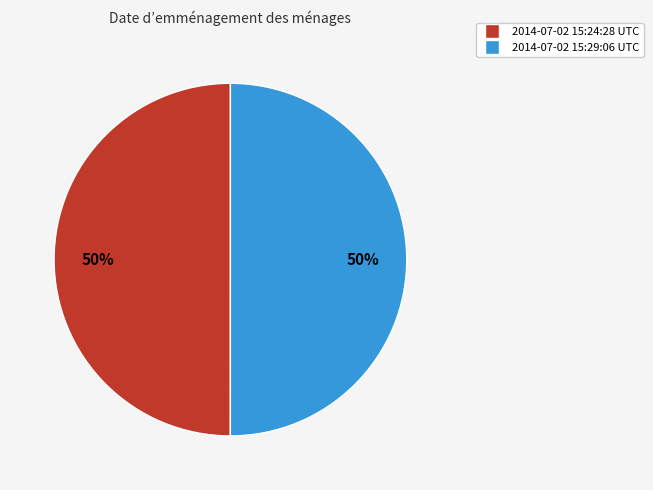

To the nearest percent, what percentage of the pie is 2014-07-02 15:24:28 UTC?

50%